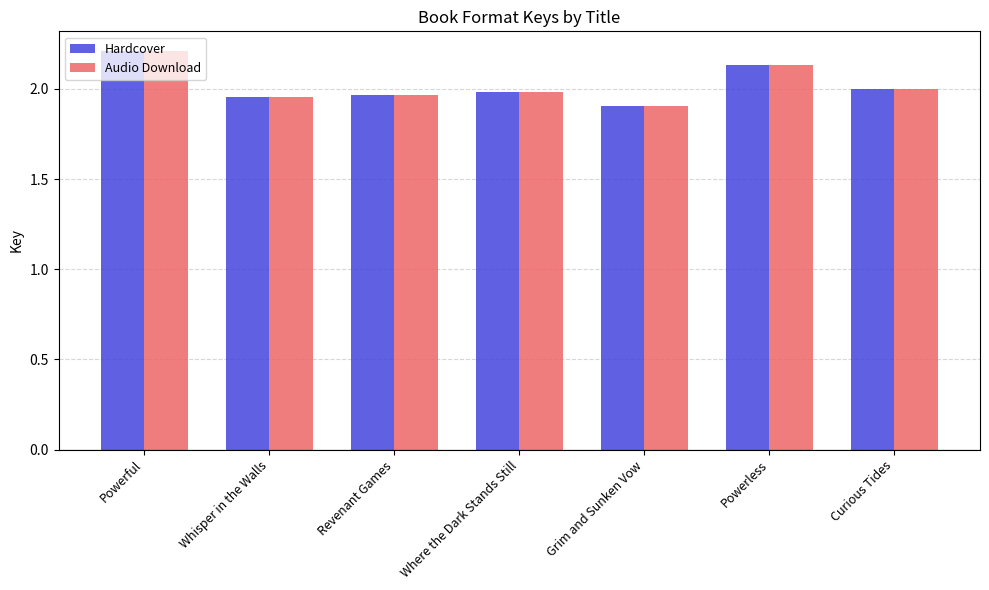

Does the chart contain stacked bars?

No